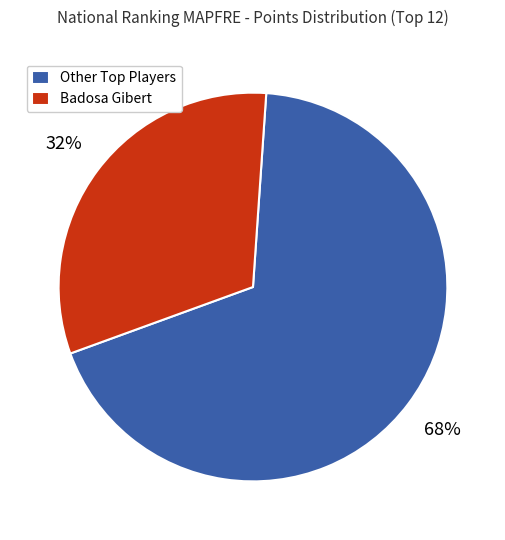

To the nearest percent, what is the average slice percentage?

50%